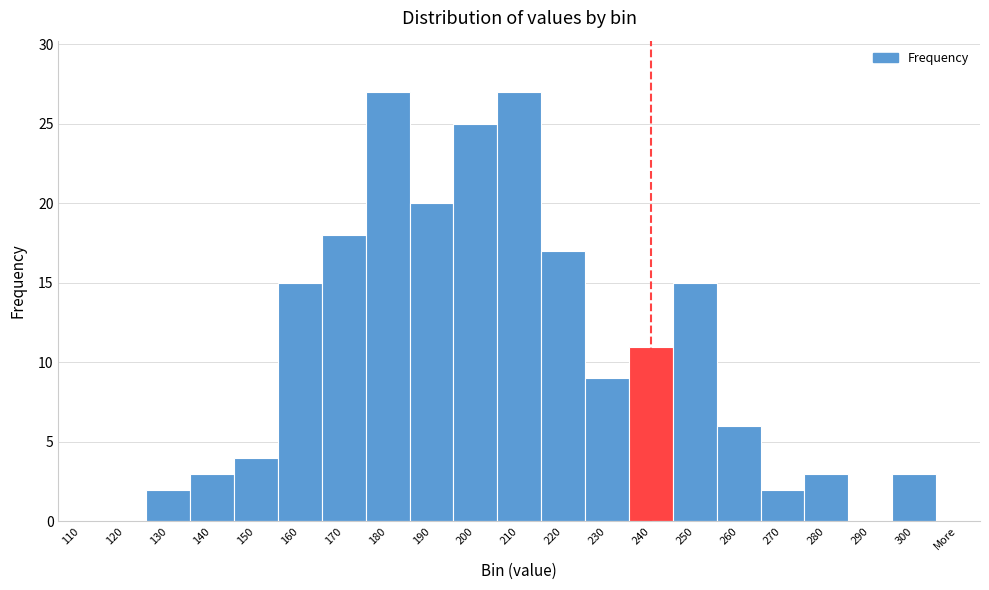

Reading left to right, extract all data points from this chart.

110=0	120=0	130=2	140=3	150=4	160=15	170=18	180=27	190=20	200=25	210=27	220=17	230=9	240=11	250=15	260=6	270=2	280=3	290=0	300=3	More=0